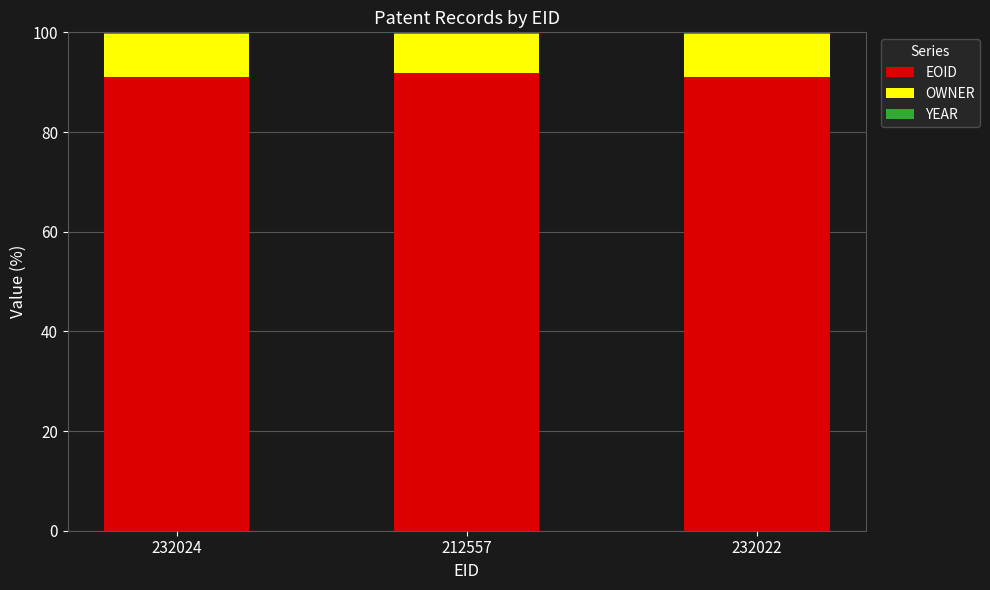

What is the maximum value for EOID?

91.9